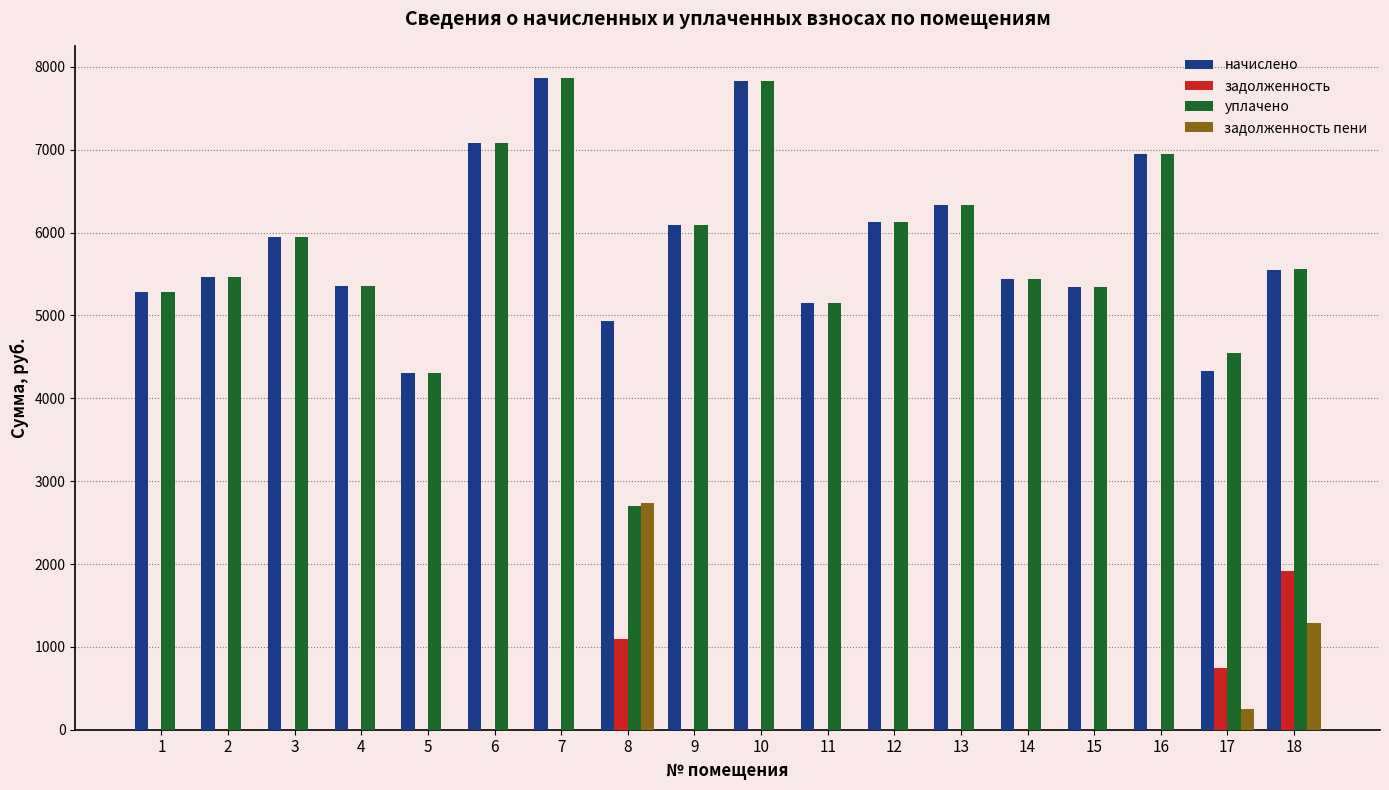

What is the sum of the начислено values at 18 and 15?

10892.4